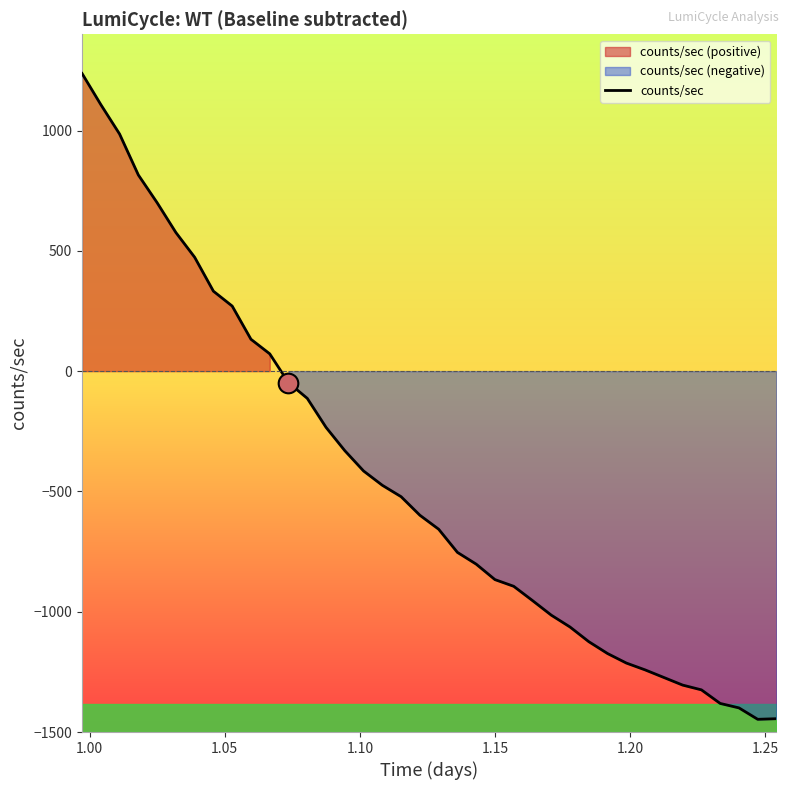

What is the minimum value for counts/sec?

-1447.1